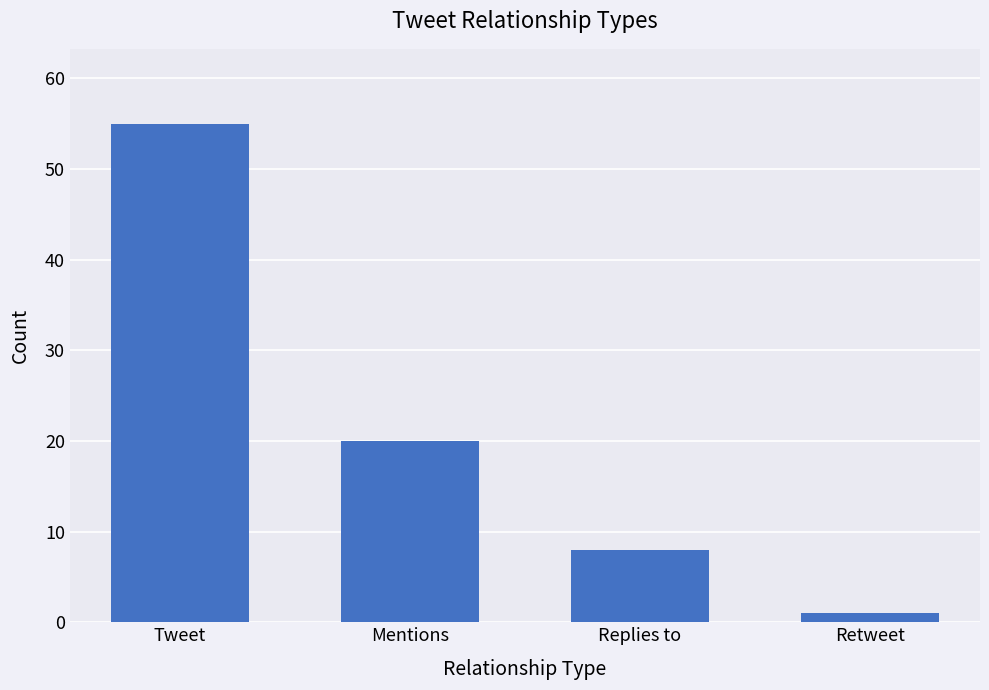

What is the ratio of the value at Replies to to the value at Tweet?

0.1